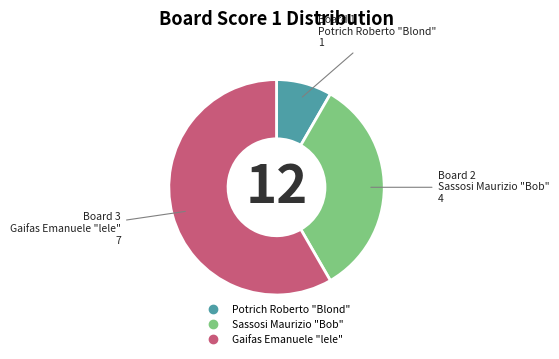

Is there any slice that represents more than half of the pie?

Yes